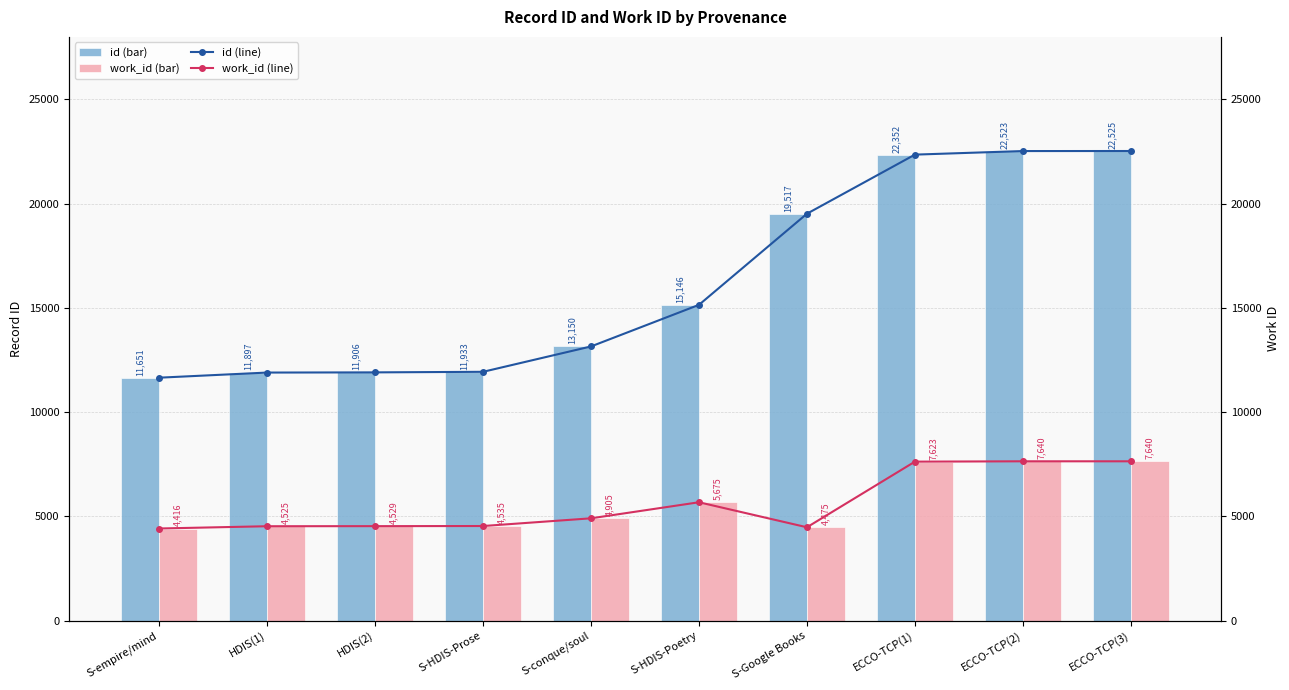

The id (line) series shows 11651 at S-empire/mind. True or false?

True